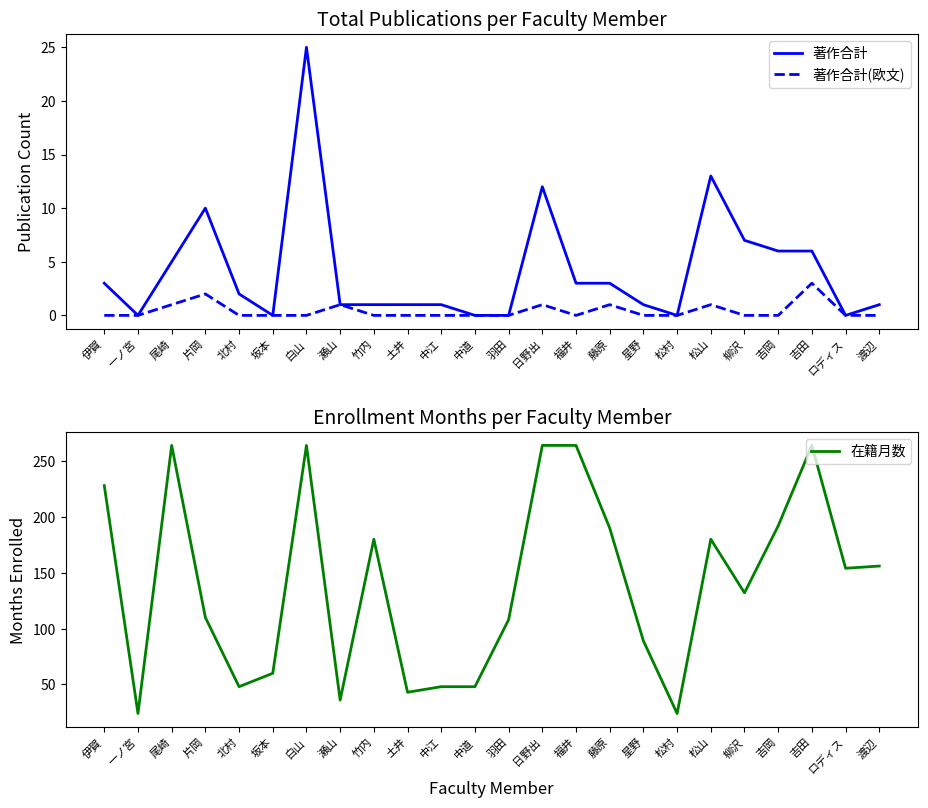

At which label does 著作合計(欧文) reach its minimum?

伊賀